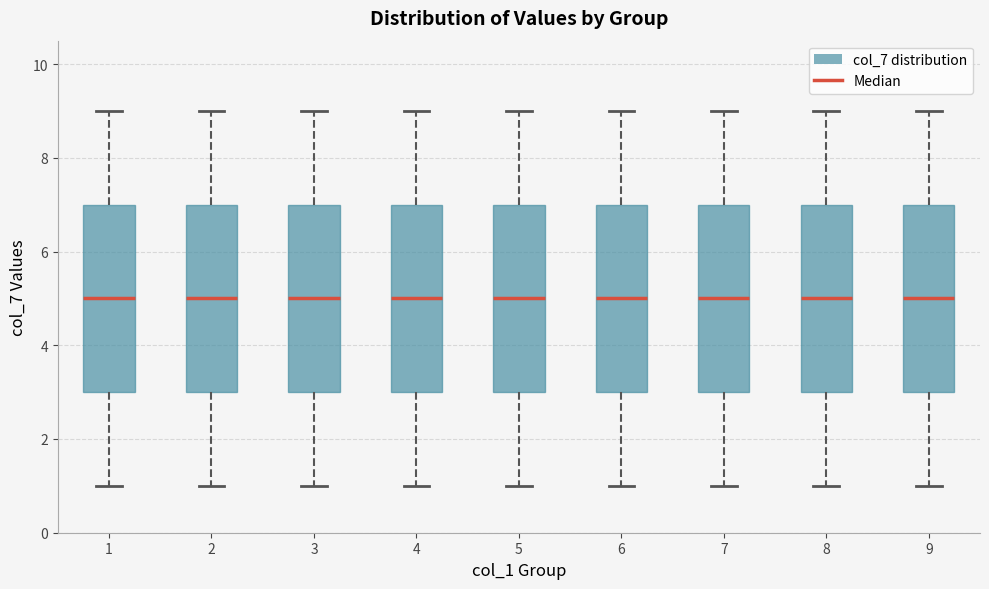

Reading left to right, transcribe this box plot: for each box, give where its median line is, the range the box spans, and where its two whiskers end, as read against the y-axis. The values are not printed on the chart, so give them approximately, as read against the axis.

1: median 5, box 3 to 7, whiskers 1 to 9
2: median 5, box 3 to 7, whiskers 1 to 9
3: median 5, box 3 to 7, whiskers 1 to 9
4: median 5, box 3 to 7, whiskers 1 to 9
5: median 5, box 3 to 7, whiskers 1 to 9
6: median 5, box 3 to 7, whiskers 1 to 9
7: median 5, box 3 to 7, whiskers 1 to 9
8: median 5, box 3 to 7, whiskers 1 to 9
9: median 5, box 3 to 7, whiskers 1 to 9